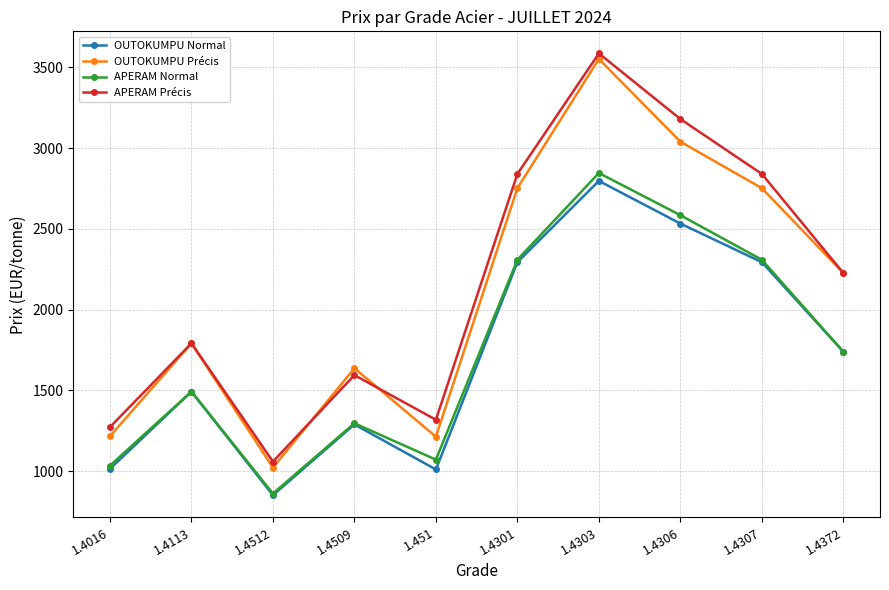

What is the greatest value displayed?

3586